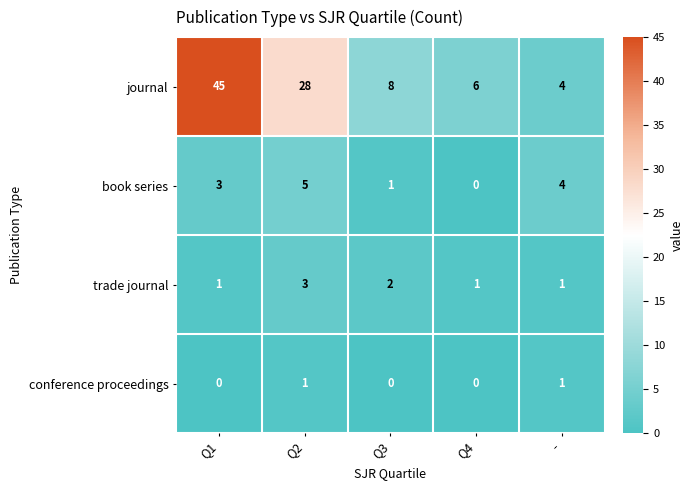

Rank the series by their maximum value, from lowest to highest.

conference proceedings, trade journal, book series, journal